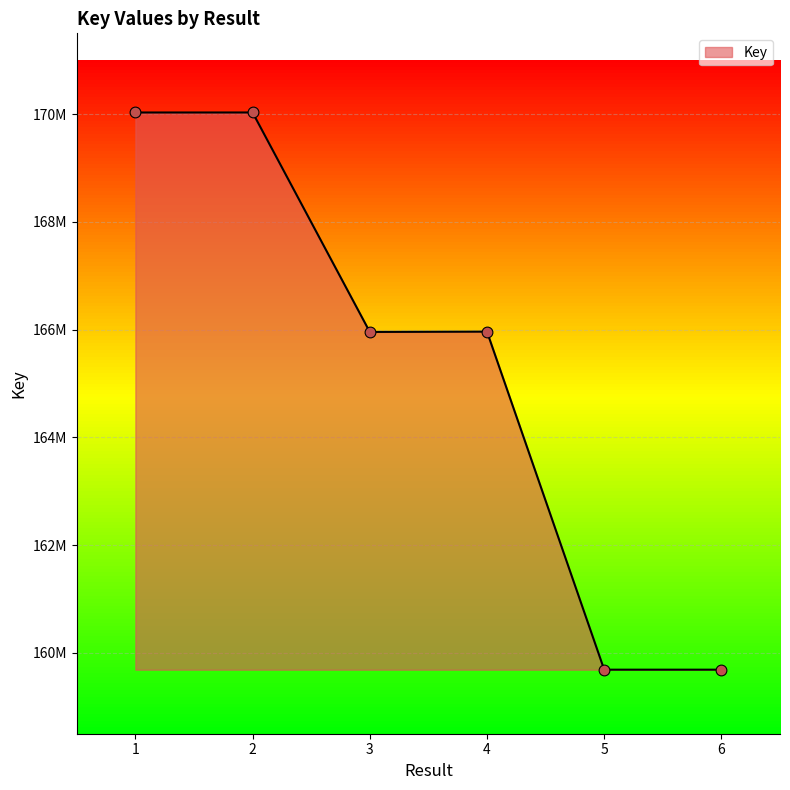

What is the change in value from 1 to 5?

-10342011